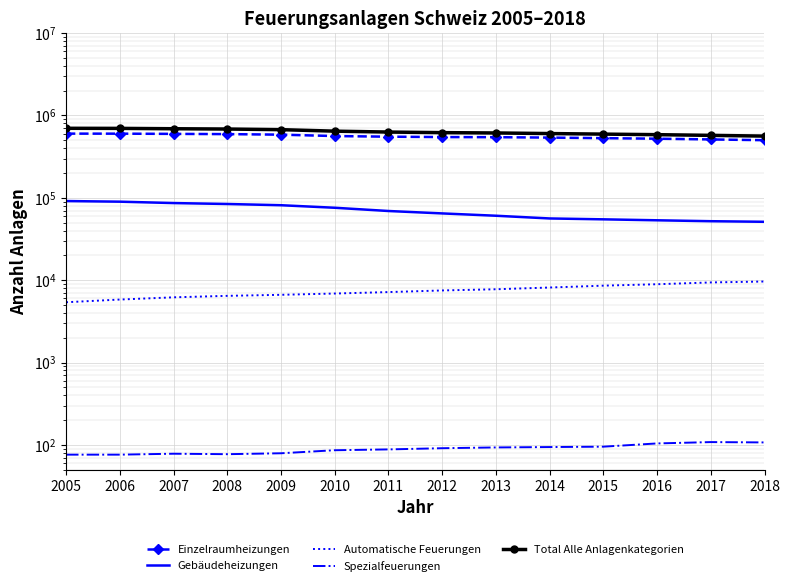

How many data points in Automatische Feuerungen are less than 7501?

7